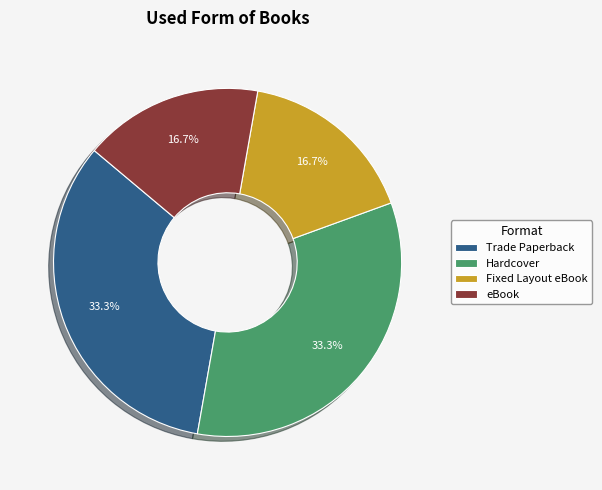

What percentage is the Hardcover slice, to the nearest percent?

33%